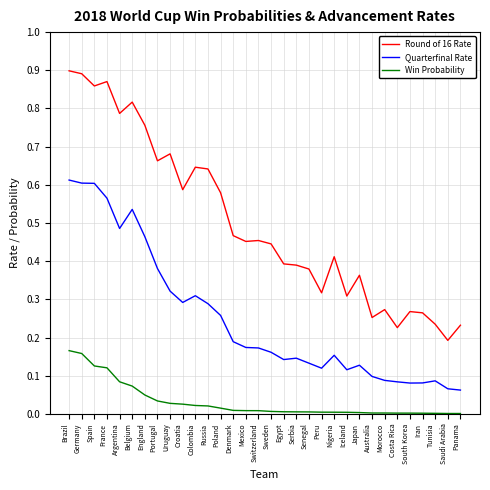

True or false: Quarterfinal Rate and Round of 16 Rate cross at least once.

False